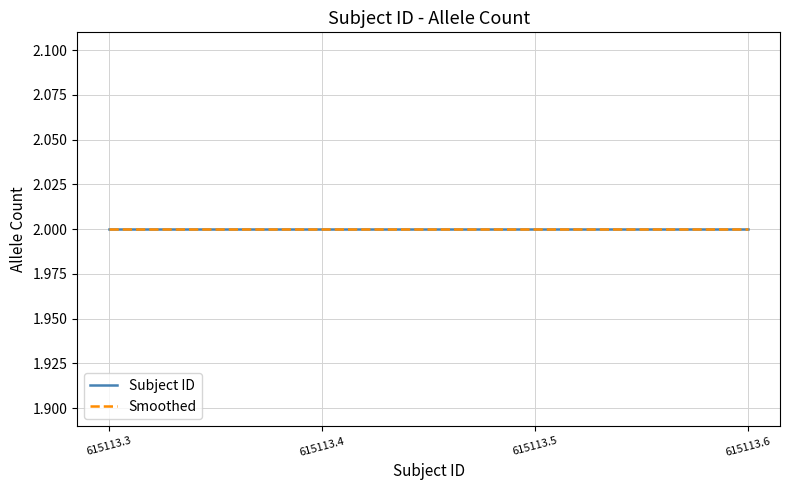

What is the smallest value displayed?

2.0